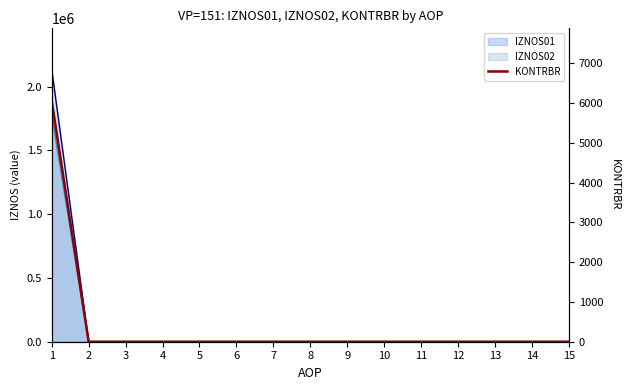

Which has a higher value, 1 or 13?

1